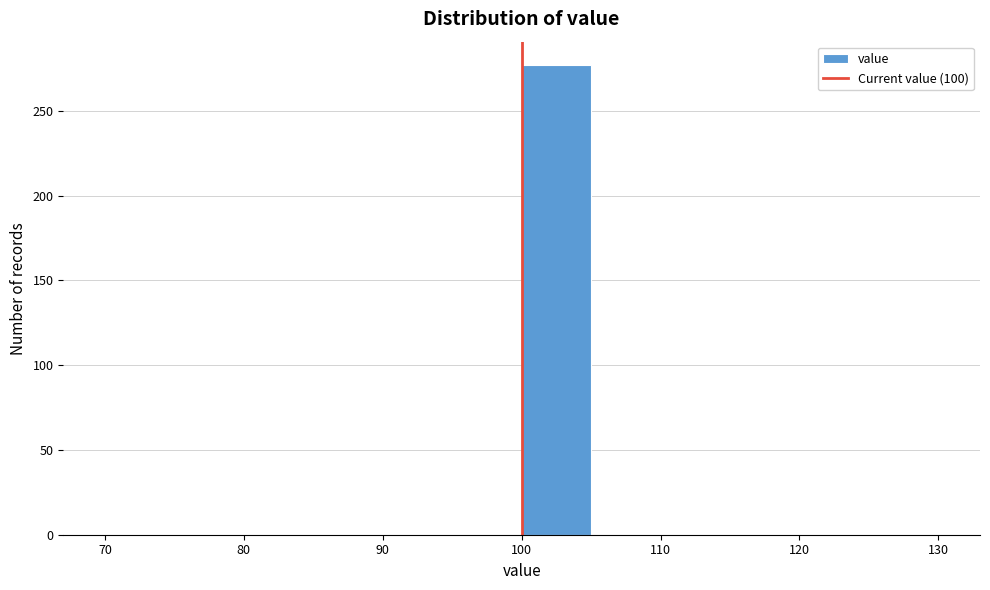

How tall is the bar that spans 100 to 105 on the x-axis? The values are not printed on the chart, so give them approximately, as read against the axis.

275